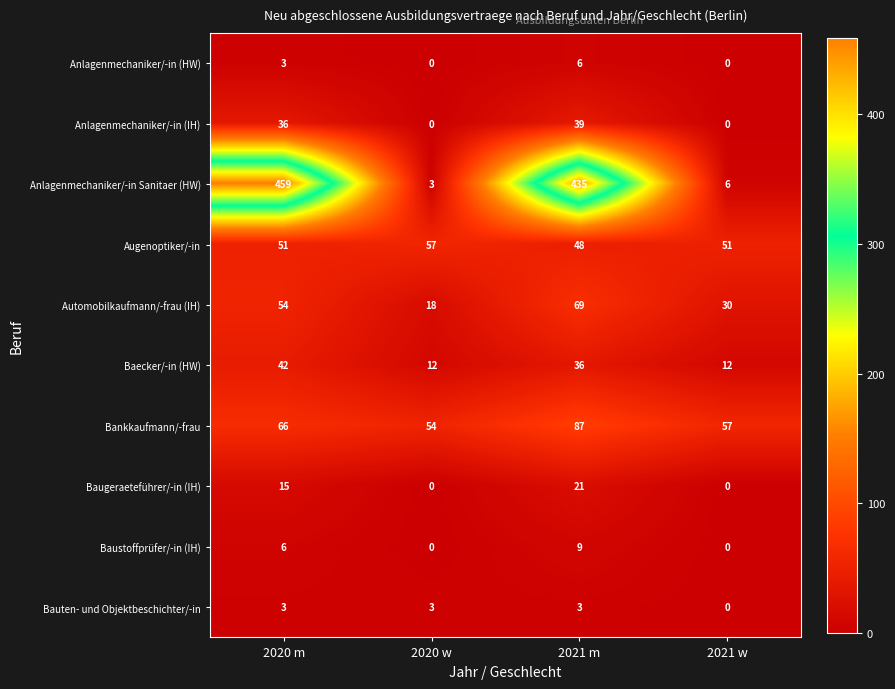

True or false: Anlagenmechaniker/-in Sanitaer (HW) has a value of 1 at 2021 w.

False